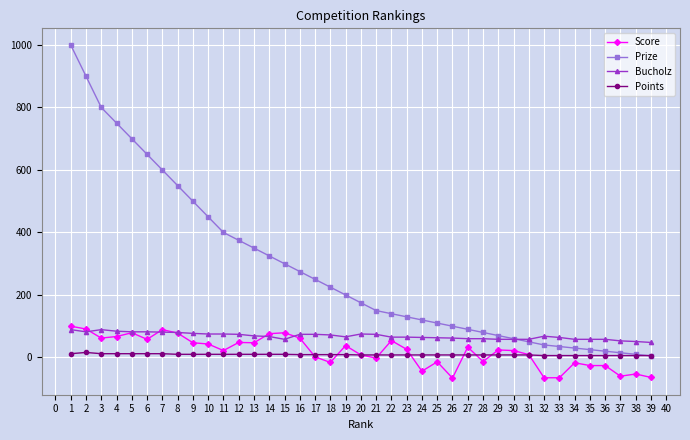

True or false: Score has more than 1 interior local peaks.

True